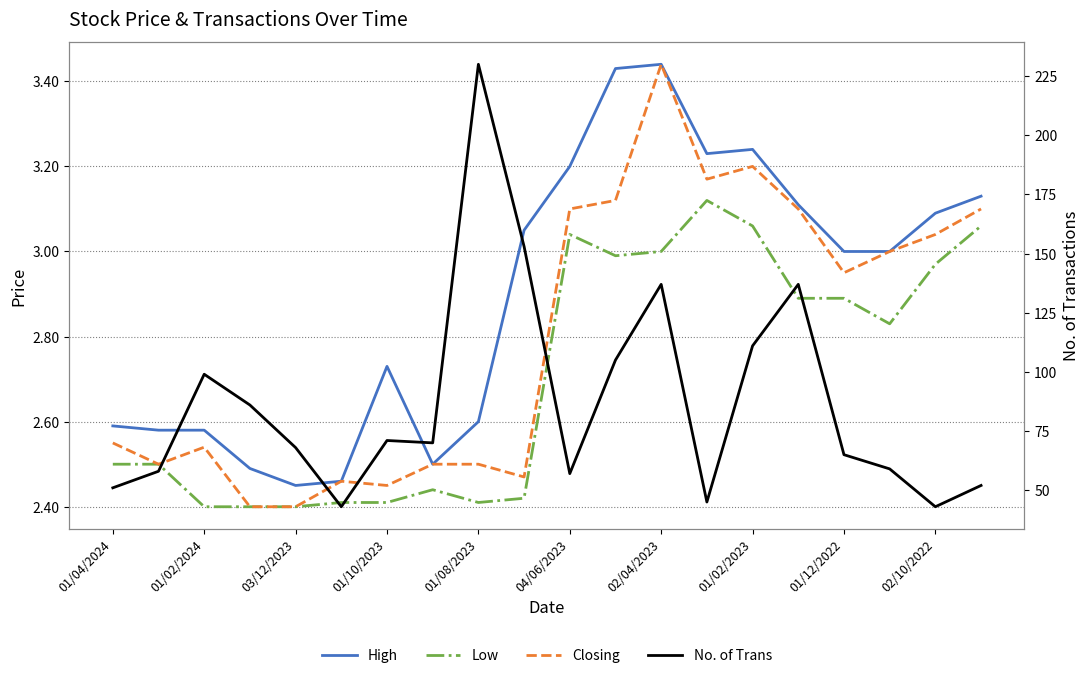

What are all the series names shown in the legend?

High, Low, Closing, No. of Trans